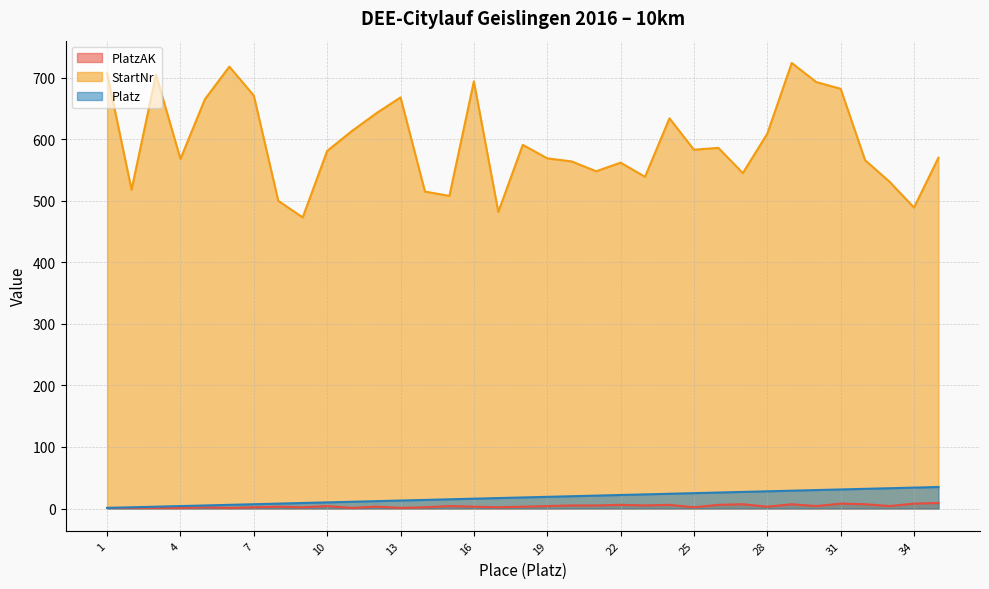

Does the chart display data point markers on the line(s)?

No